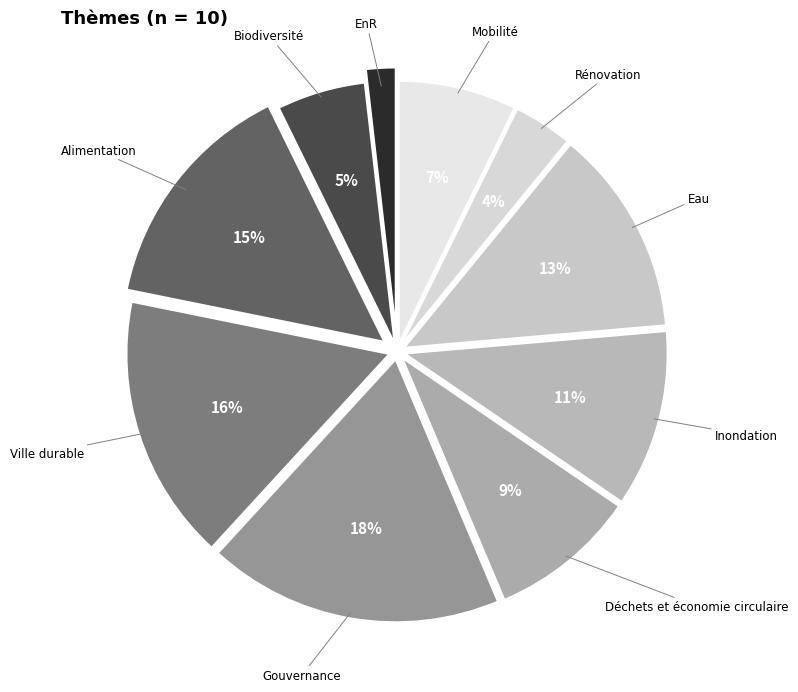

How many segments does this pie chart have?

10